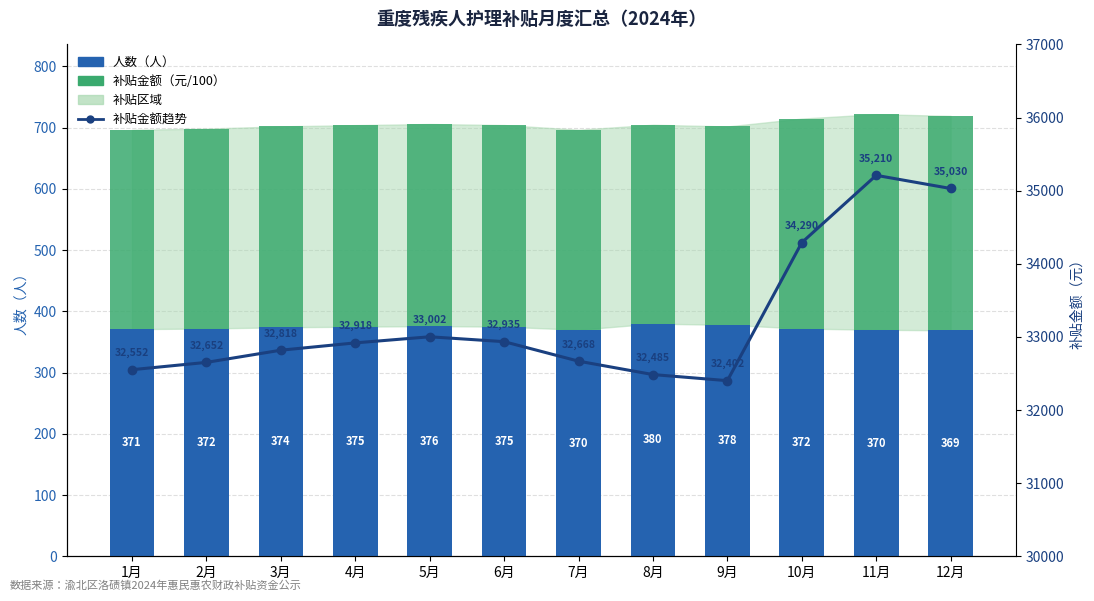

What is the difference between the maximum and minimum values in the 人数（人） series?

11.0